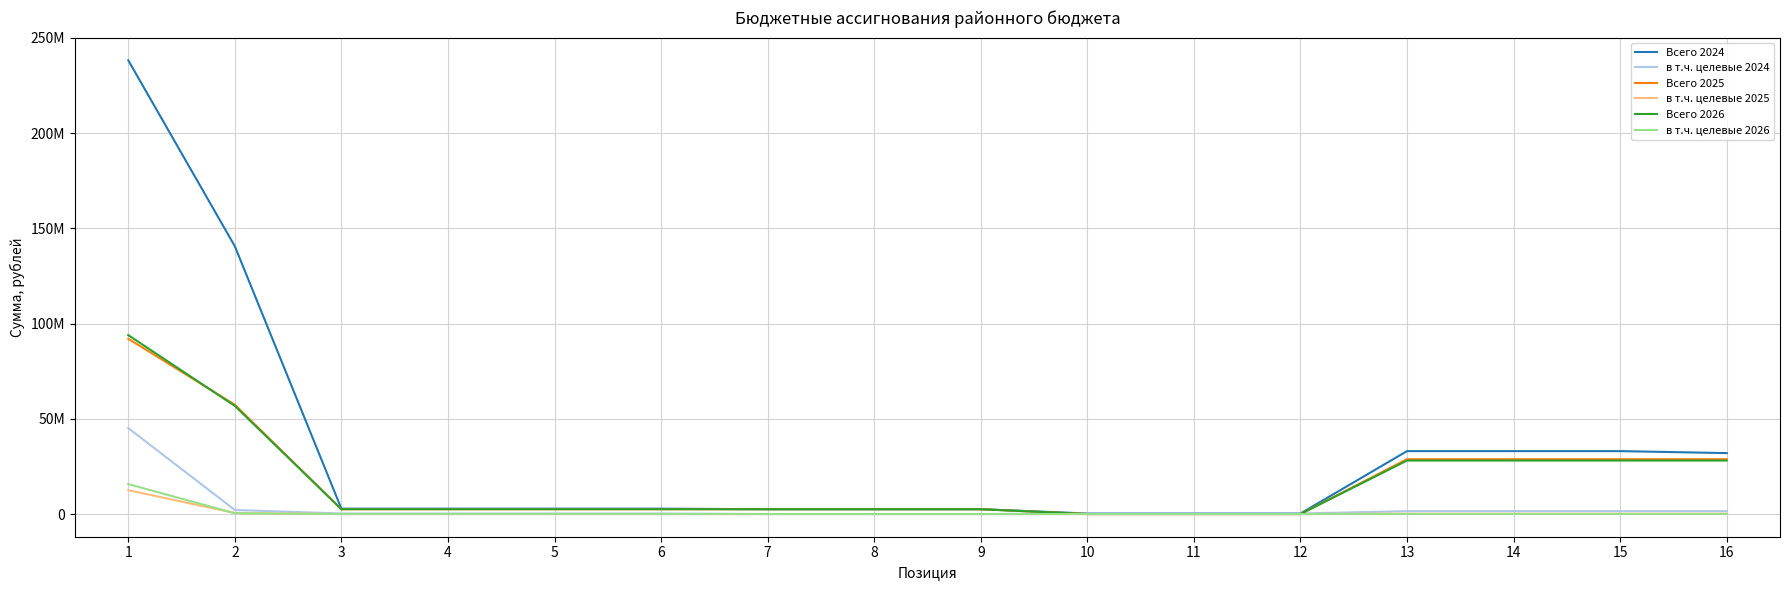

Does the chart display data point markers on the line(s)?

No